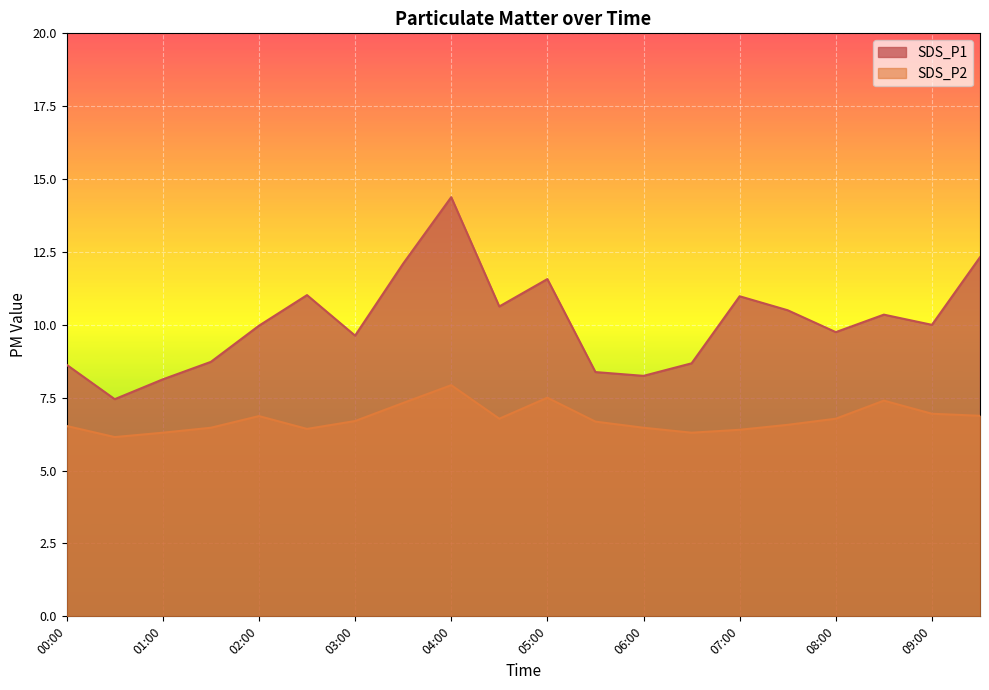

What is the average value of the SDS_P2 series?

6.8